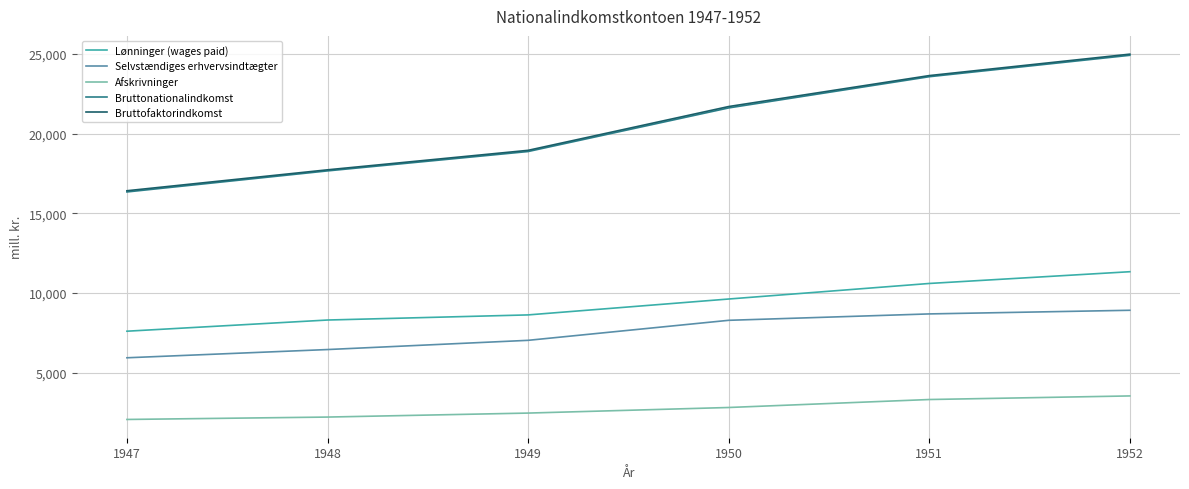

At which label is Bruttofaktorindkomst closest to 20696?

1950